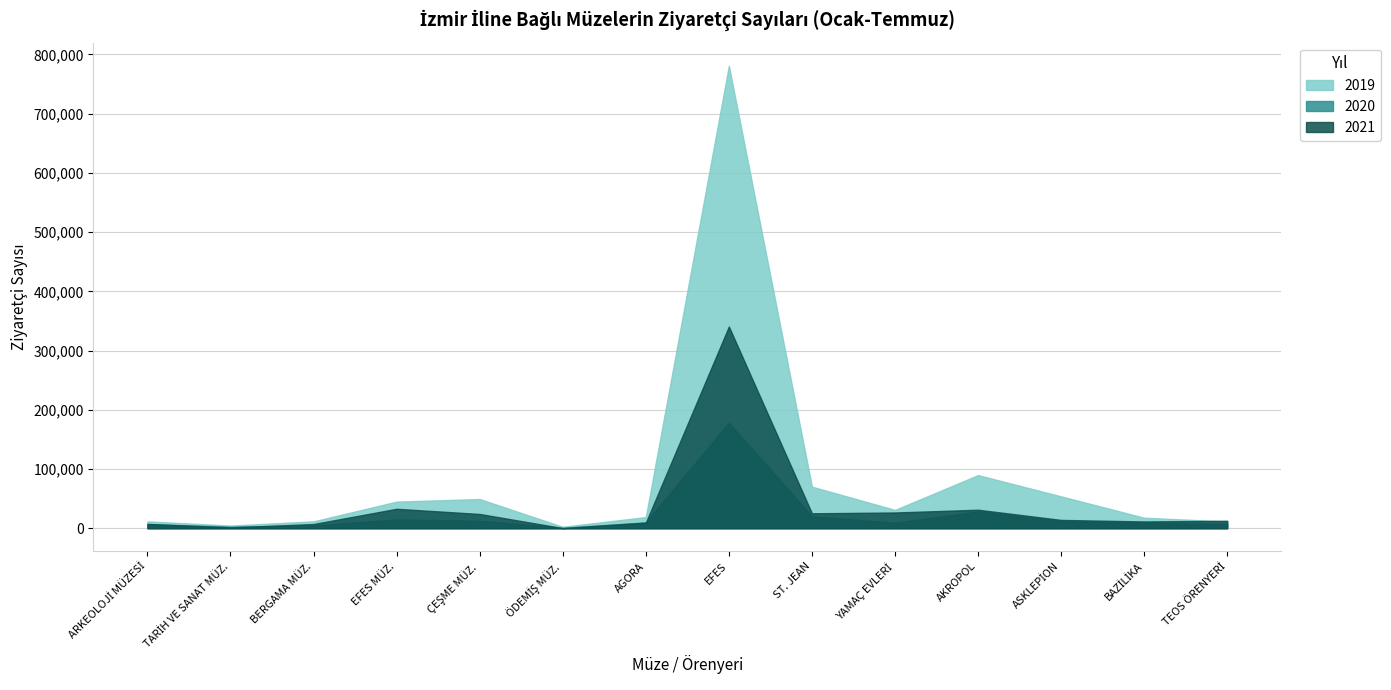

At which label does 2021 reach its minimum?

ÖDEMİŞ MÜZ.